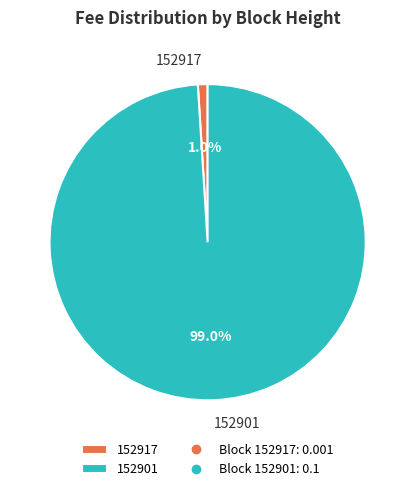

What percentage is the 152901 slice, to the nearest percent?

99%